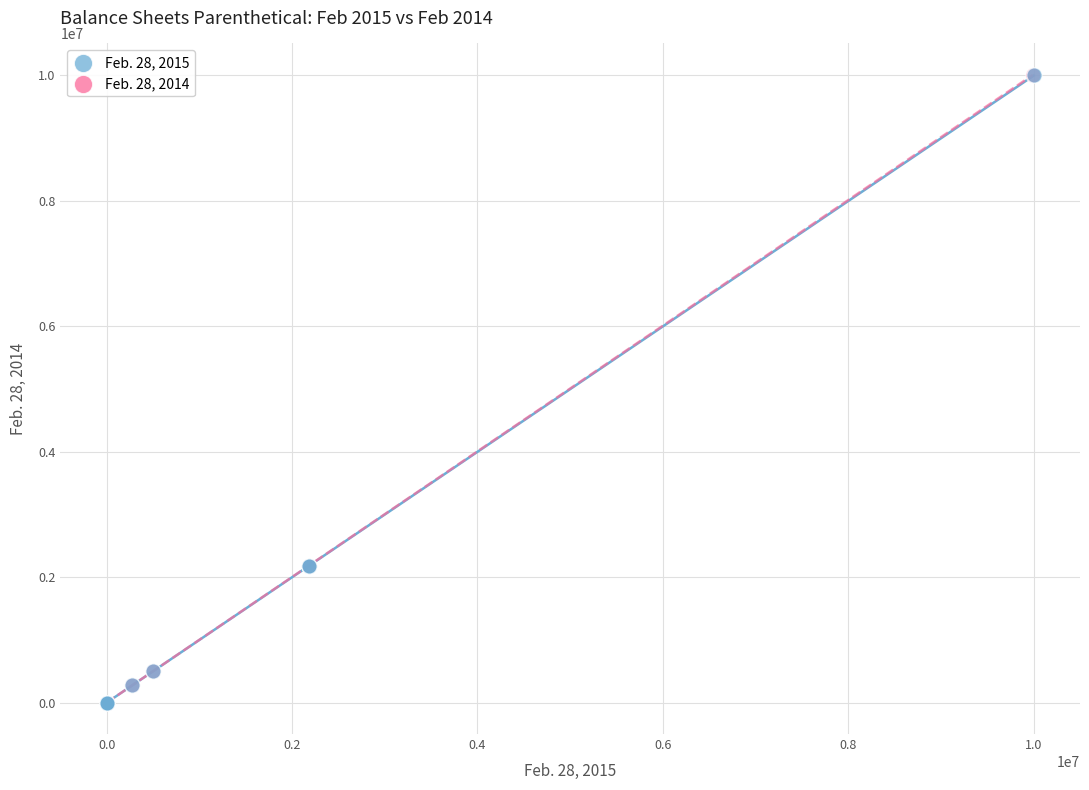

Which series has the largest Y range (max minus min)?

Feb. 28, 2014